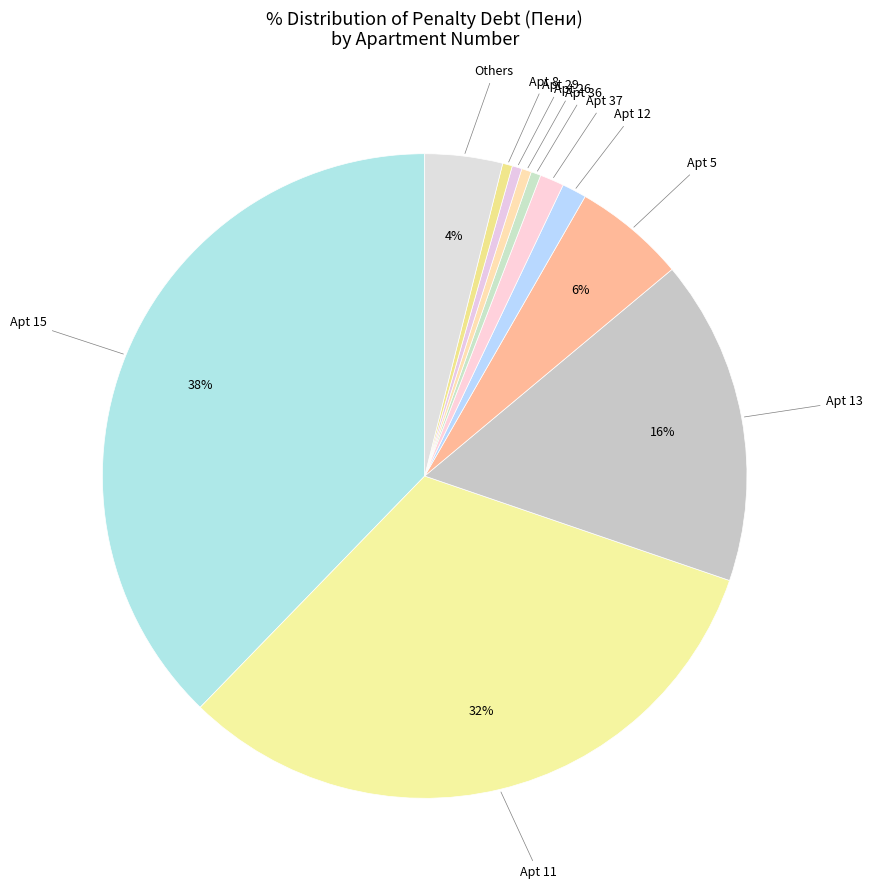

How many slices are in this pie chart?

11